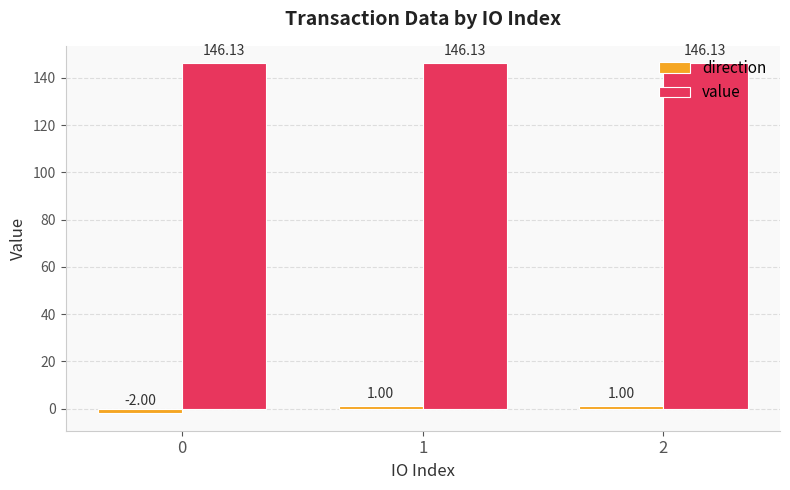

Which series changed the most between 0 and 1?

direction